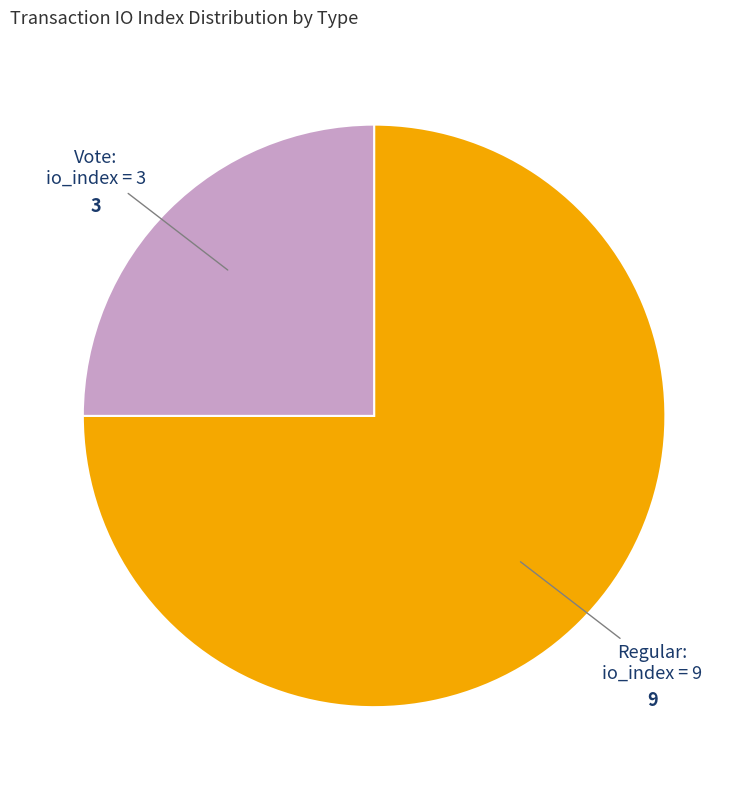

Is there any slice that represents more than half of the pie?

Yes